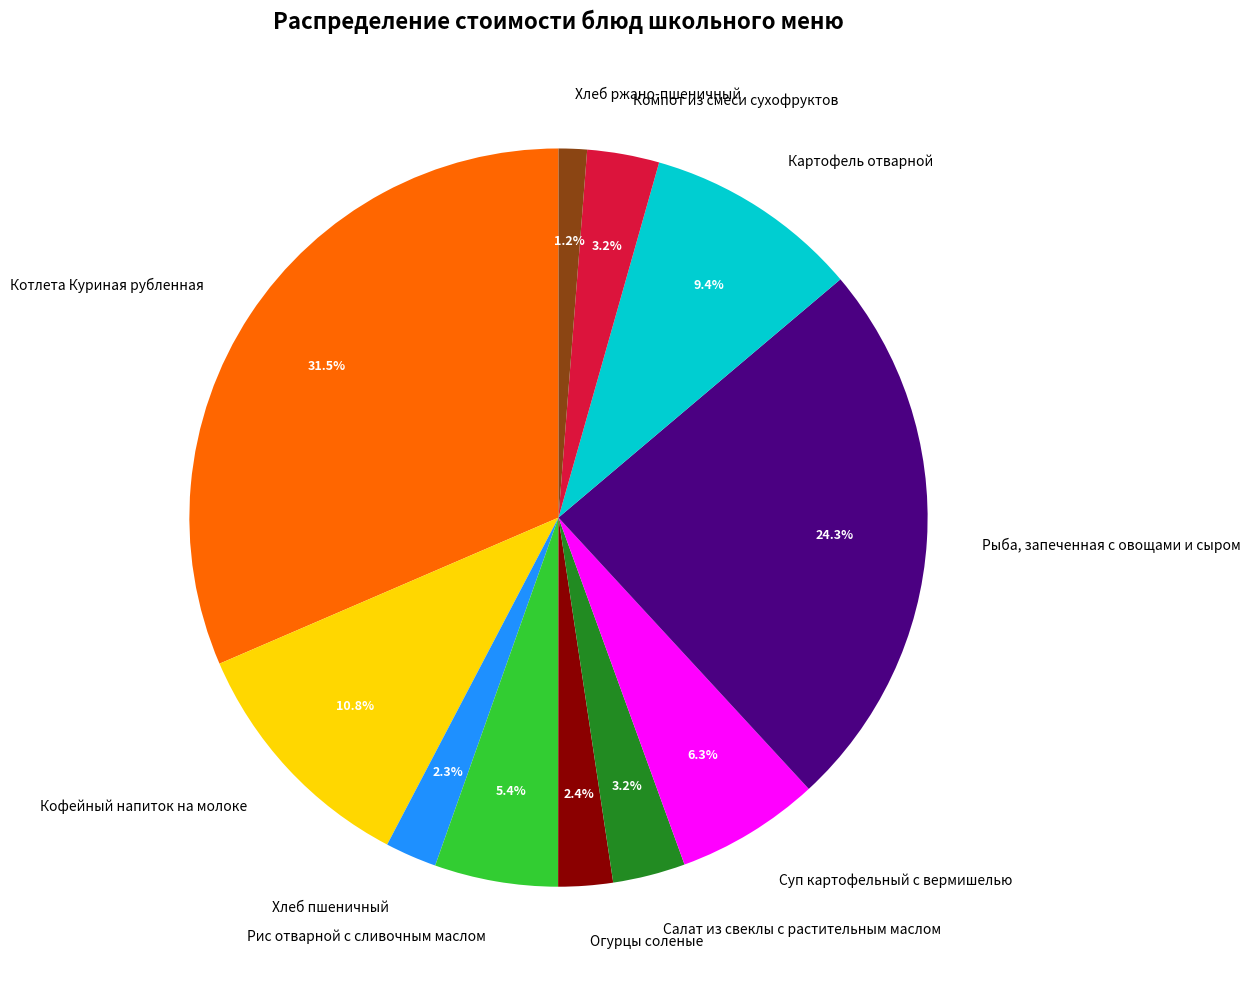

How many segments does this pie chart have?

11